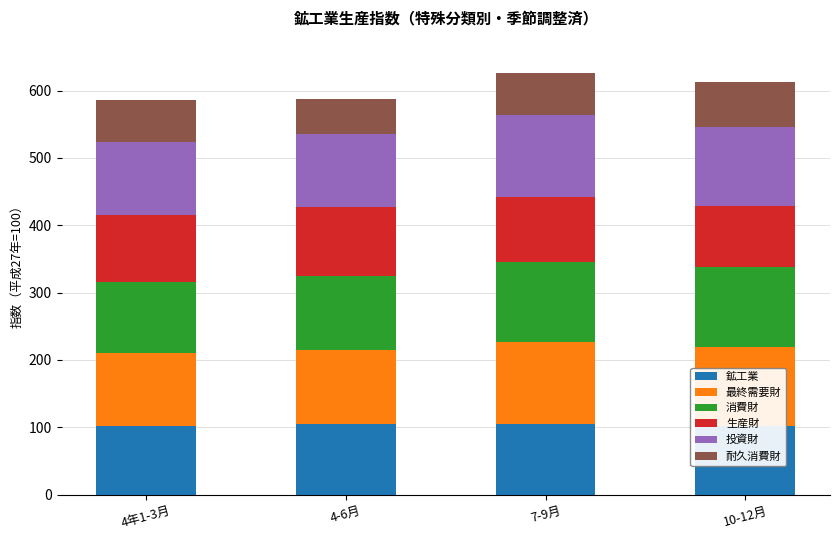

What is the sum of all 消費財 values?

455.0